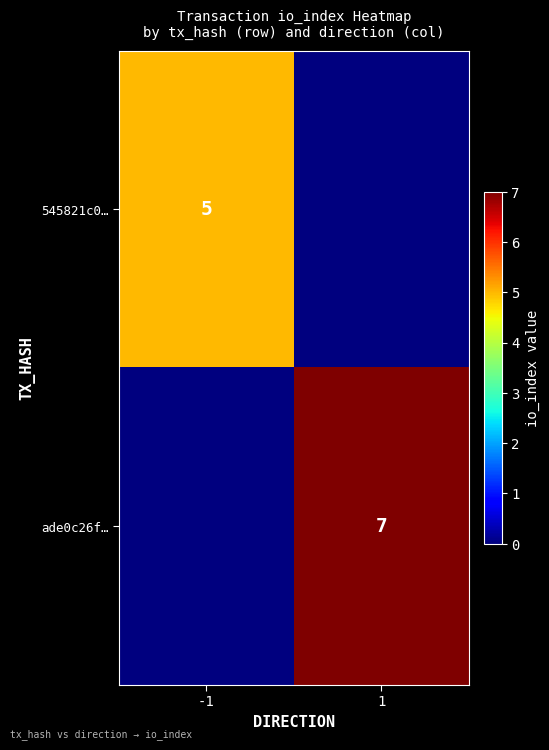

True or false: 545821c0… has a value of 3 at -1.

False